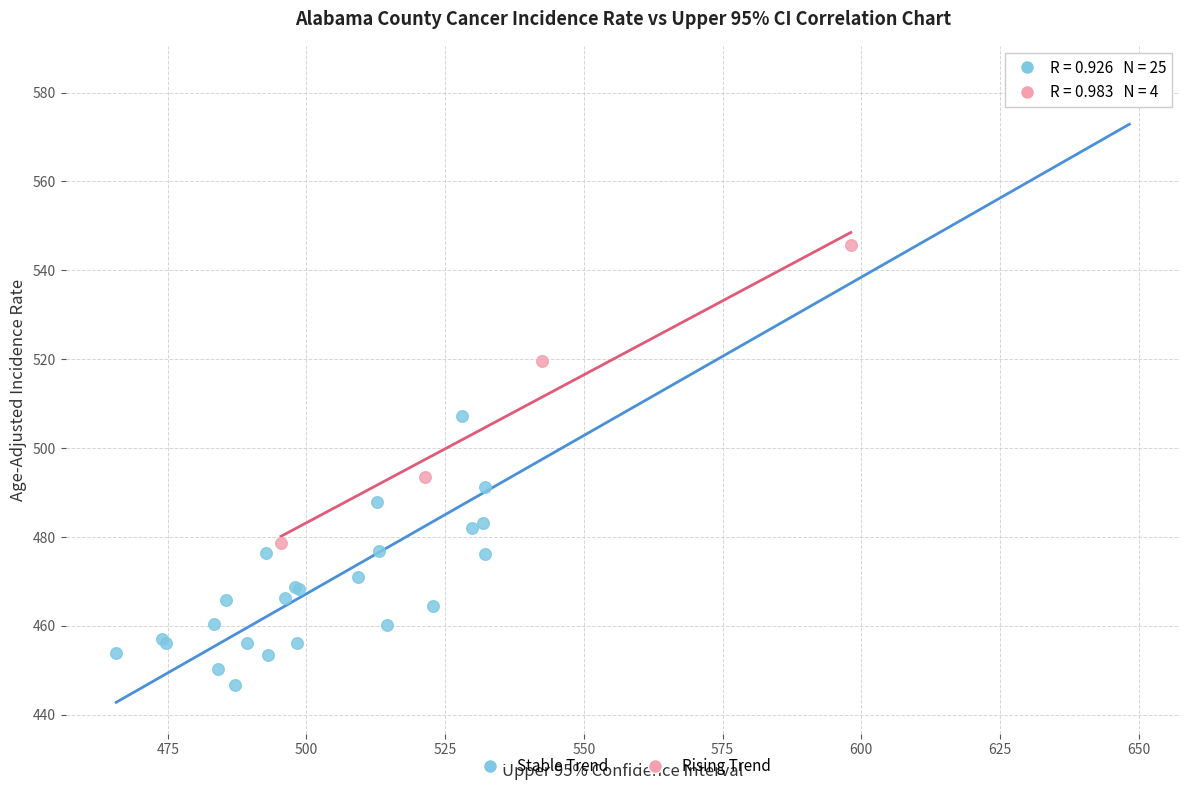

Which series has the largest Y range (max minus min)?

Stable Trend